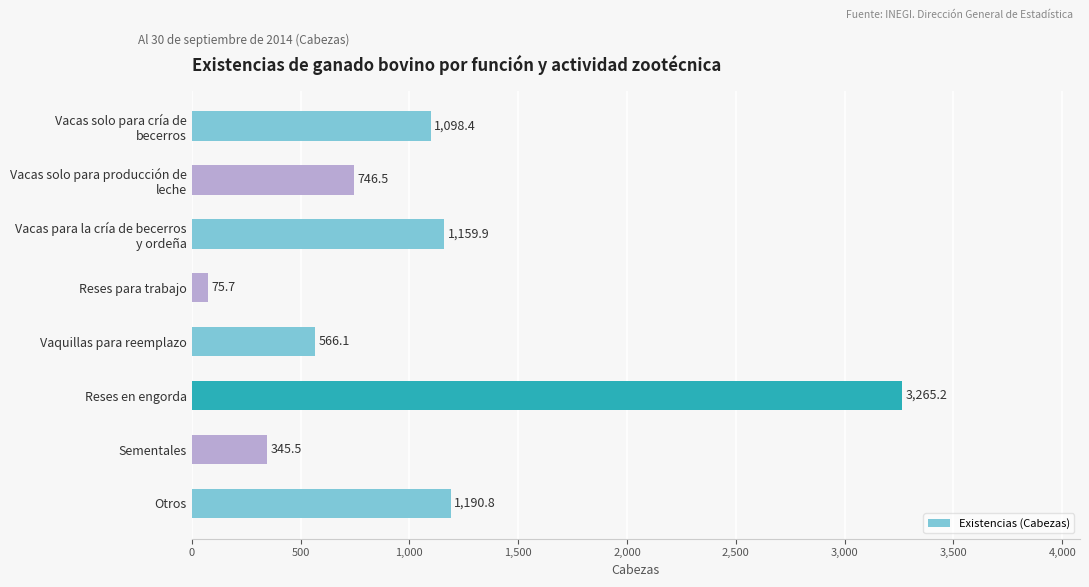

Reading top to bottom, list all the values displayed in this chart.

1098.4	746.5	1159.9	75.7	566.1	3265.2	345.5	1190.8